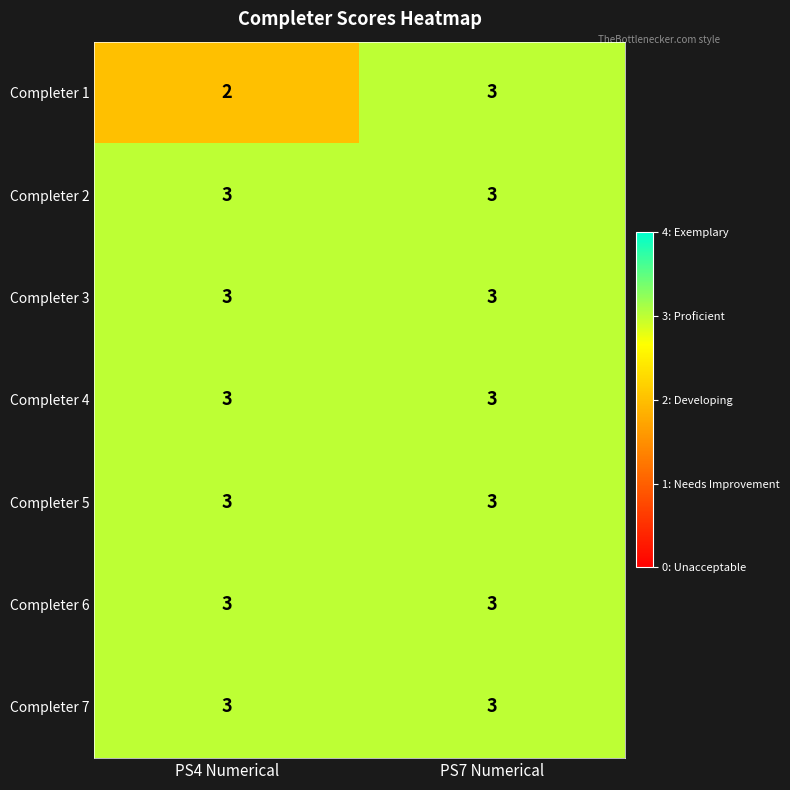

The value of Completer 1 at PS7 Numerical is 1. True or false?

False